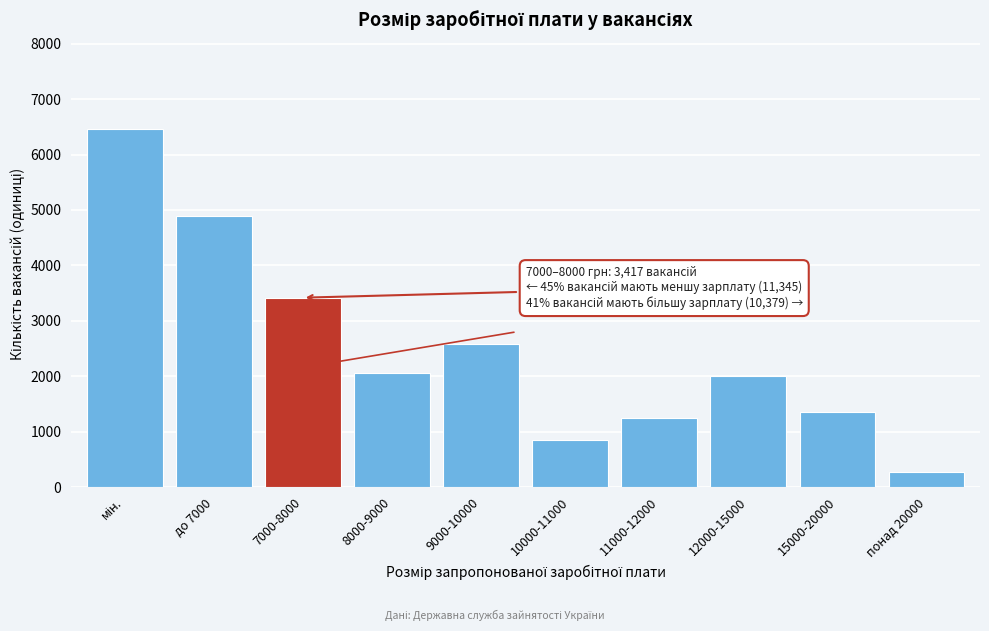

Reading right to left, transcribe all the data shown in this chart.

280	1353	2009	1242	847	2589	2059	3417	4889	6456